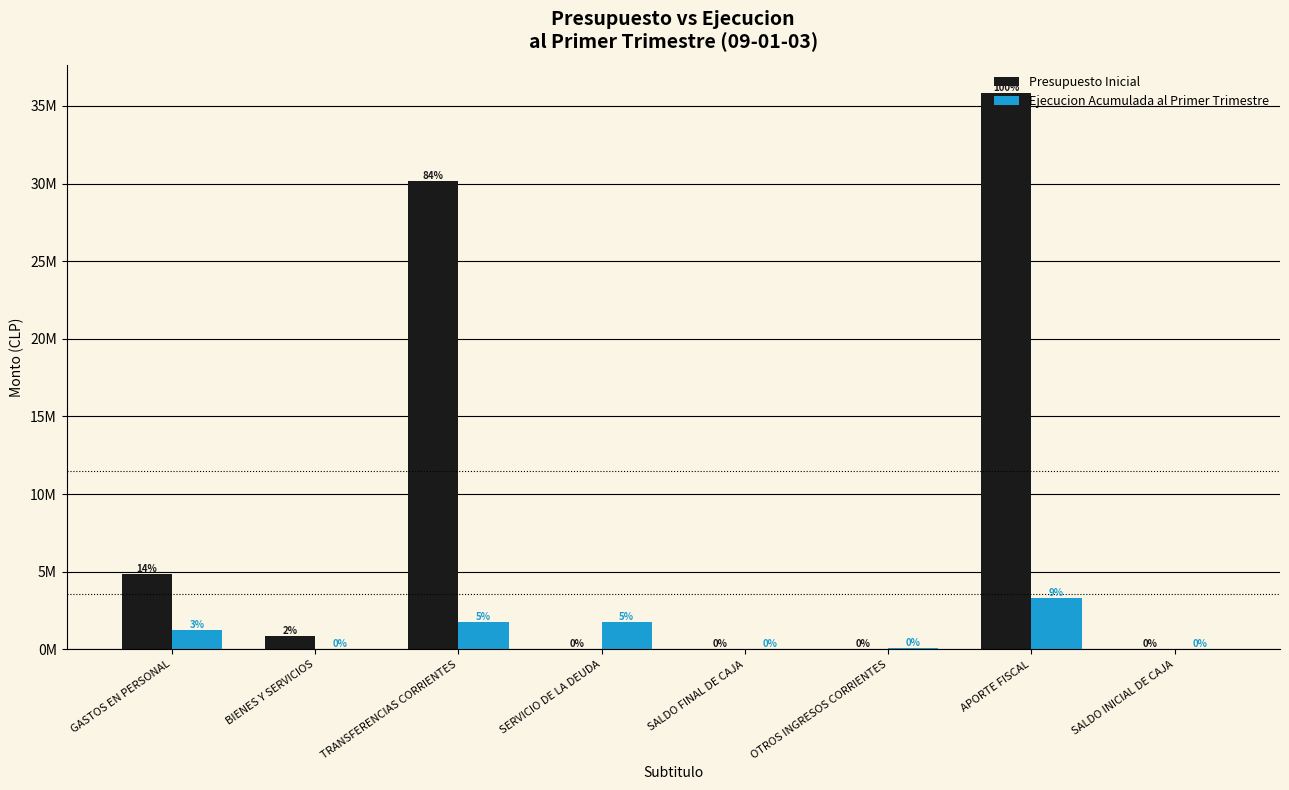

What is the spread (max minus min) of values at TRANSFERENCIAS CORRIENTES?

28397217